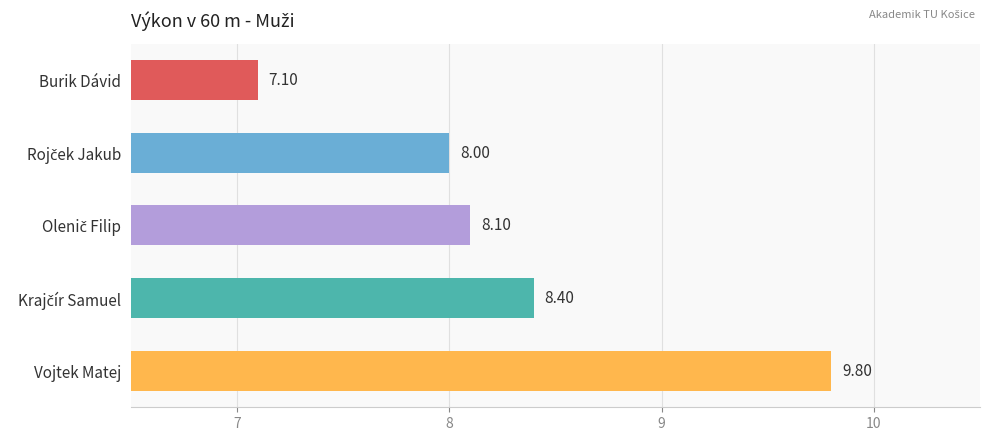

What is the ratio of the value at Burik Dávid to the value at Vojtek Matej?

0.7